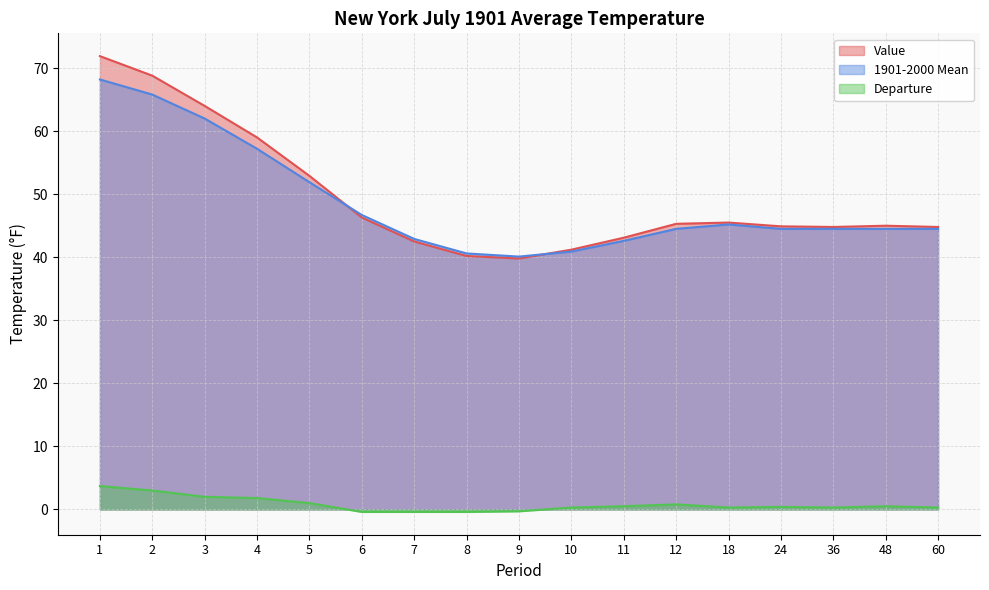

True or false: Departure has a value of 0.8 at 3.

False